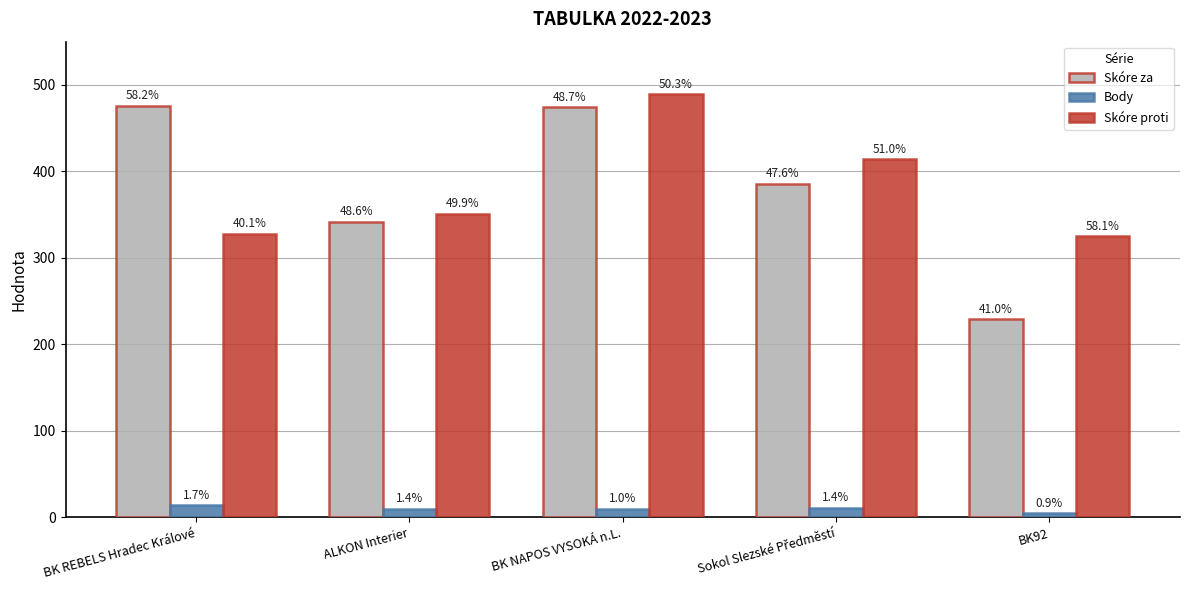

What is the maximum value for Body?

14